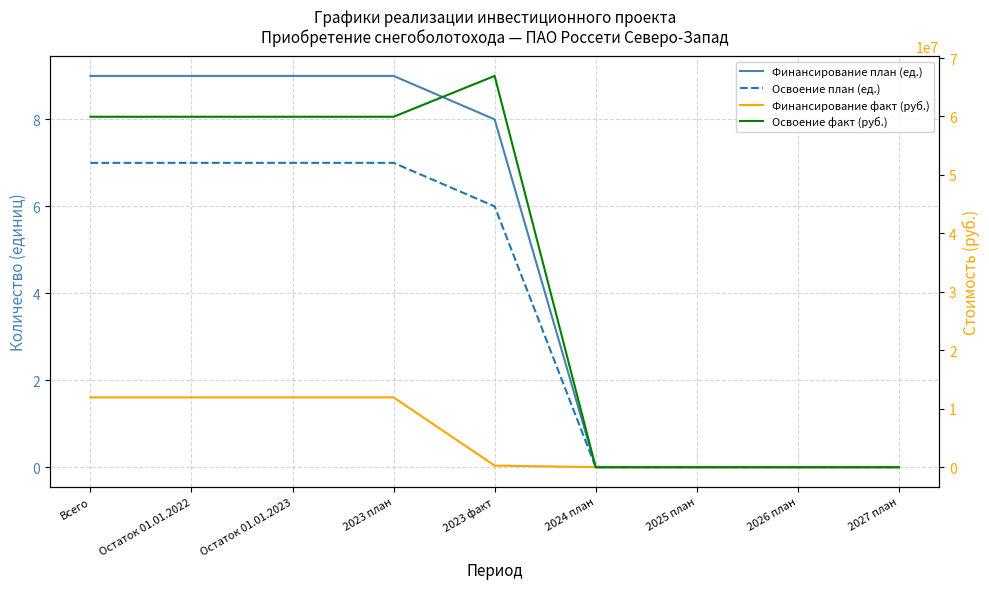

At Остаток 01.01.2023, list the series in order from largest to smallest.

Освоение факт (руб.), Финансирование факт (руб.), Финансирование план (ед.), Освоение план (ед.)